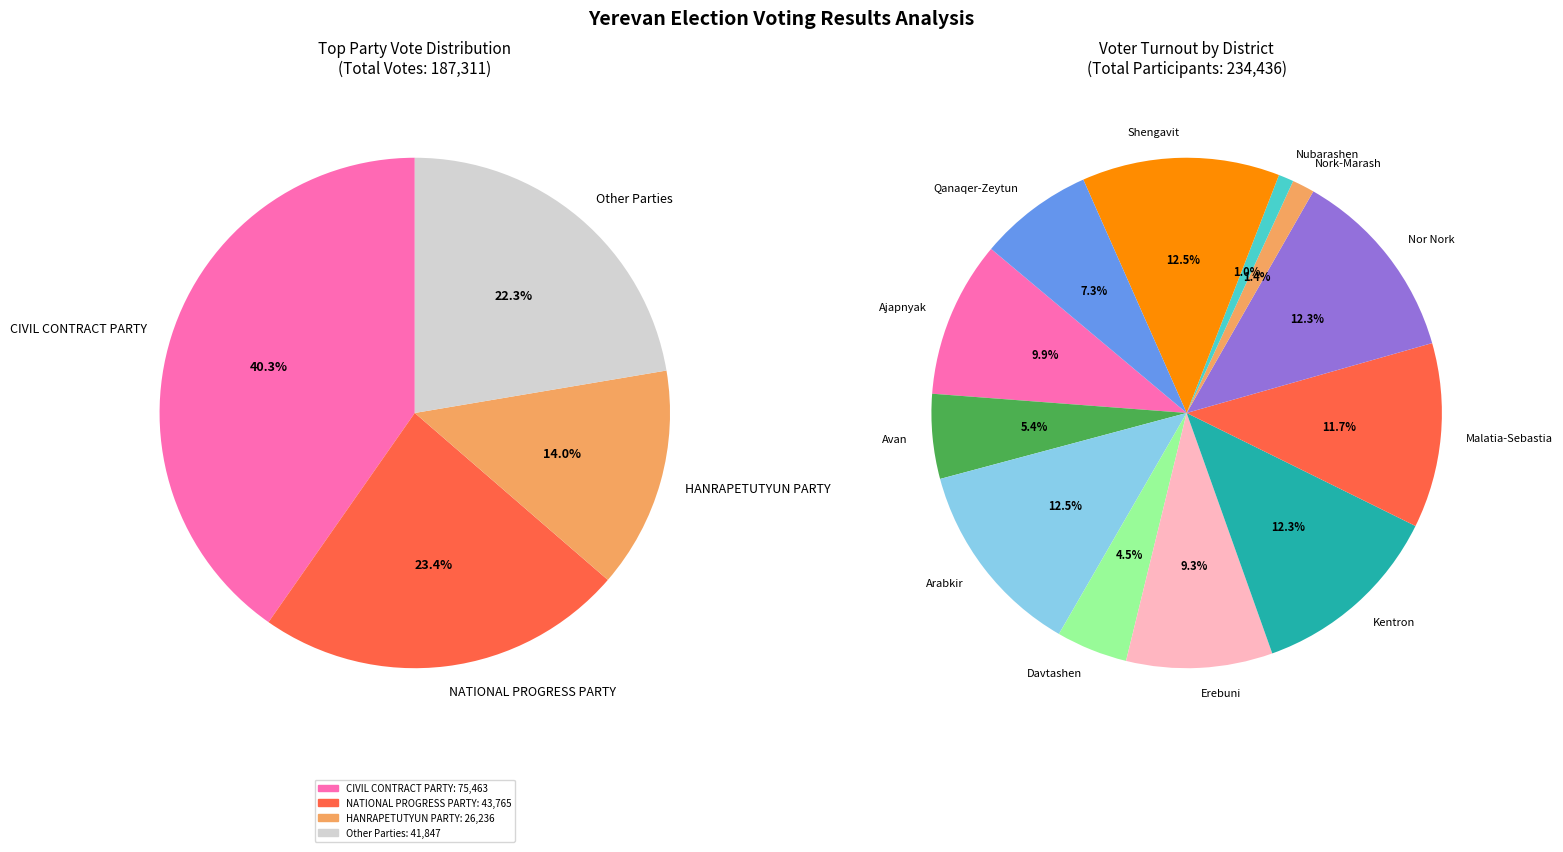

Is it true that FOR SOCIAL JUSTICE PARTY is 7% of the pie?

False